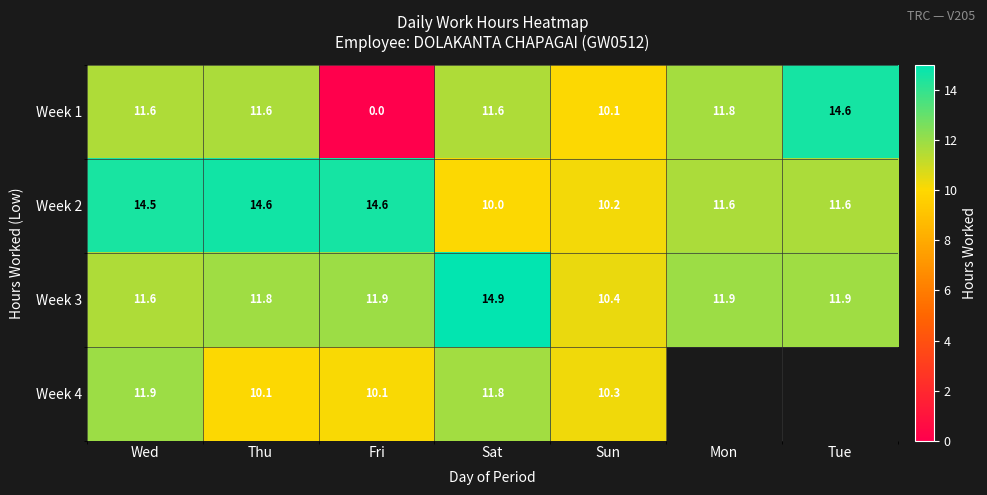

What is the difference between the Week 4 values at Sun and Sat?

1.5